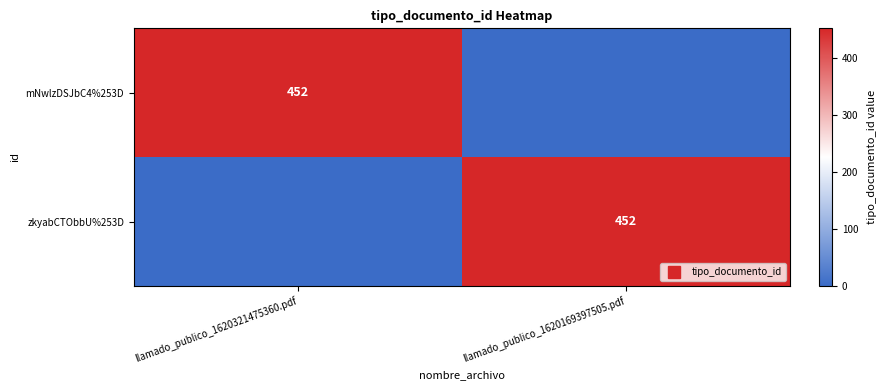

What is the average value of the zkyabCTObbU%253D series?

226